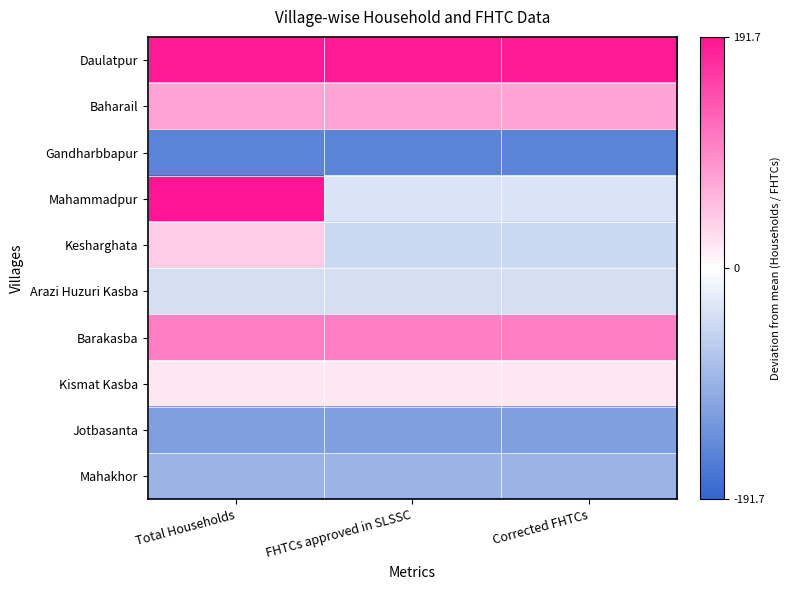

Which series has the largest range (max minus min)?

Mahammadpur